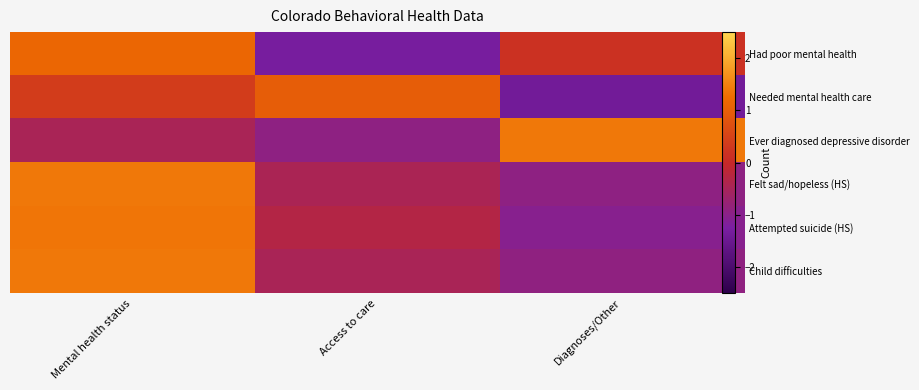

The value of Needed mental health care at Access to care is 1.0. True or false?

True